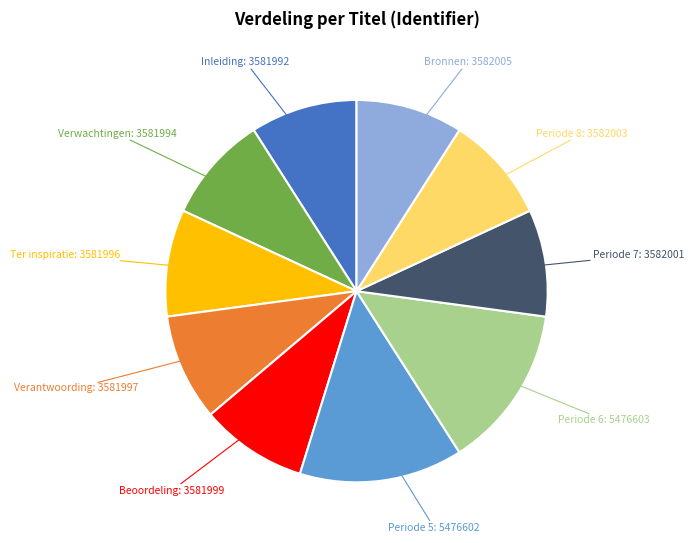

Is there any slice that represents more than half of the pie?

No